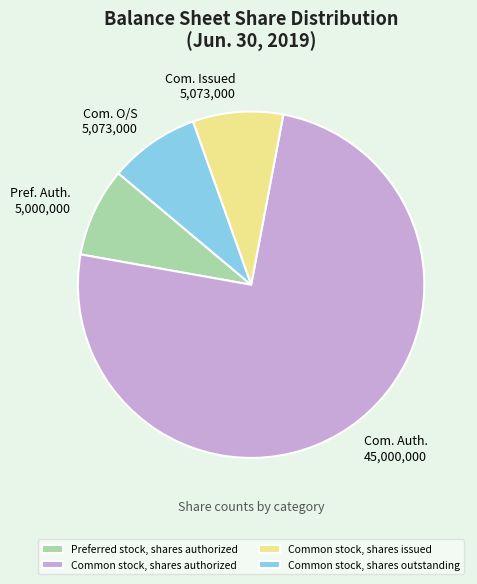

Which category has the biggest portion of the pie?

Common stock, shares authorized